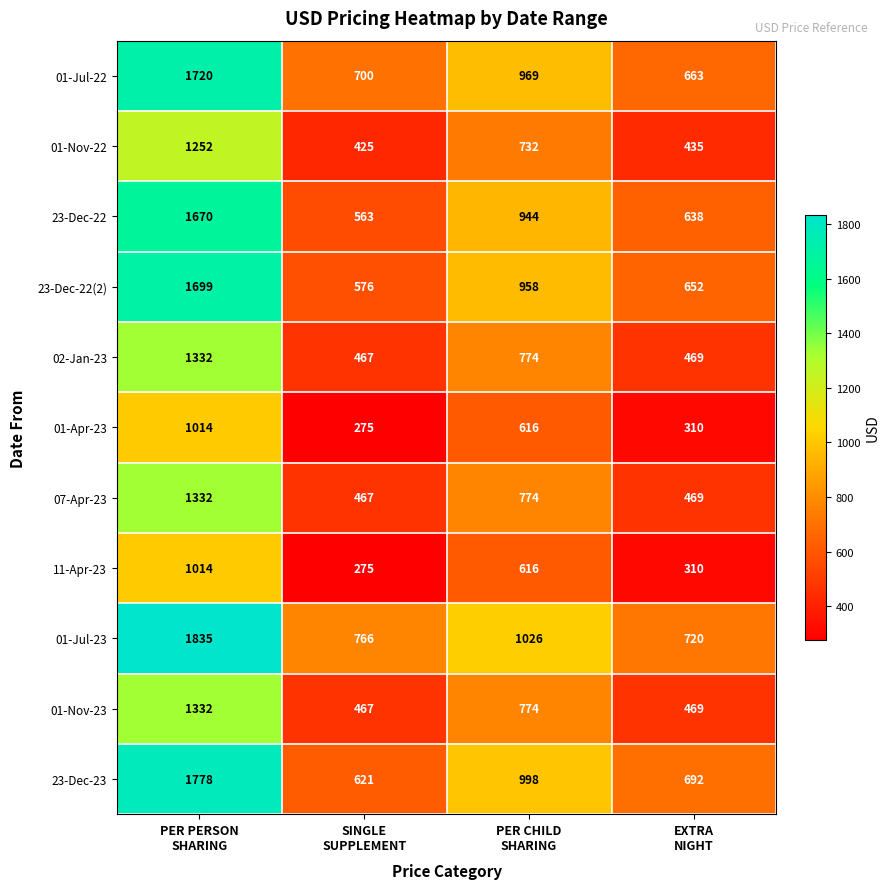

Which series has the largest total across all categories?

01-Jul-23